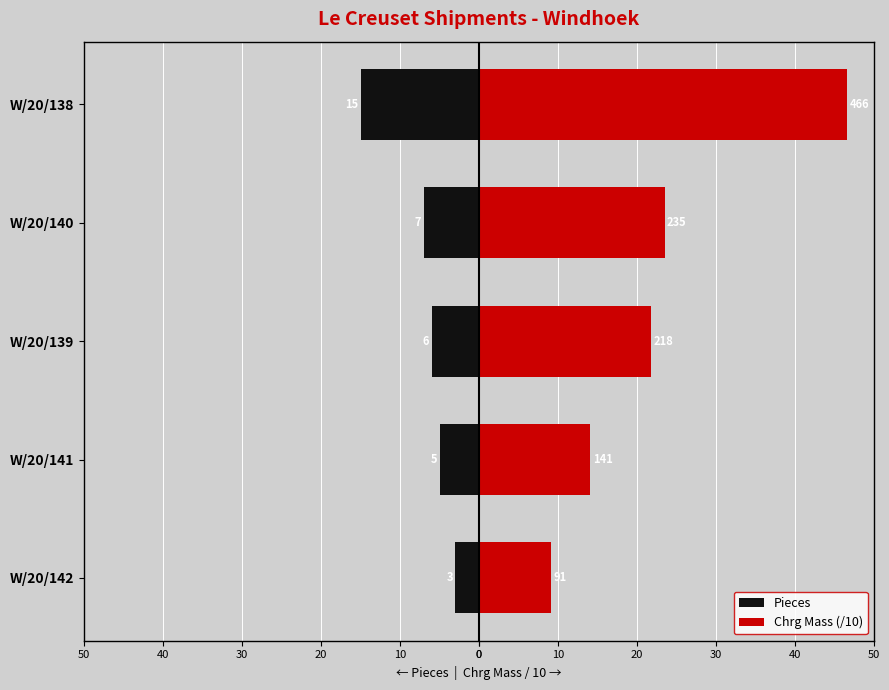

The value of Pieces at W/20/139 is -2.9. True or false?

False